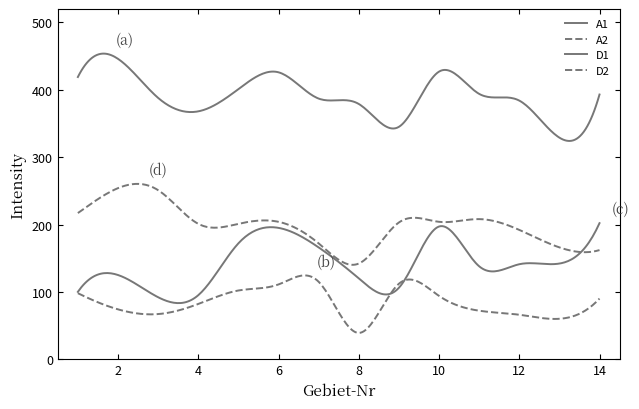

What is the maximum value shown in the chart?

446